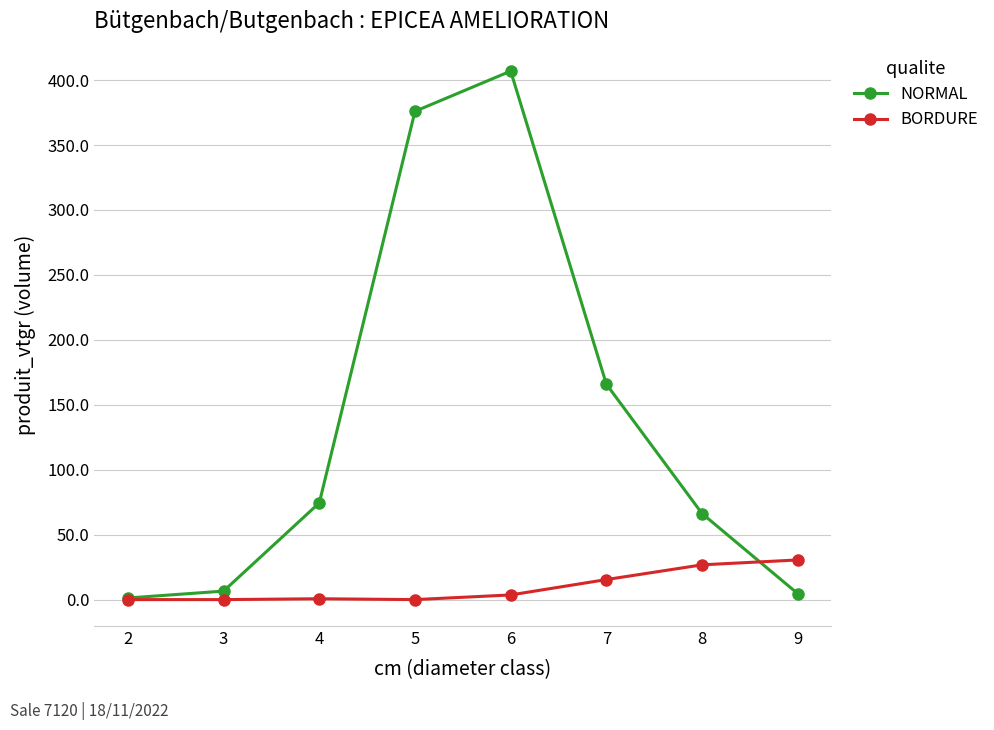

Which series ends up on top after the final intersection of BORDURE and NORMAL?

BORDURE